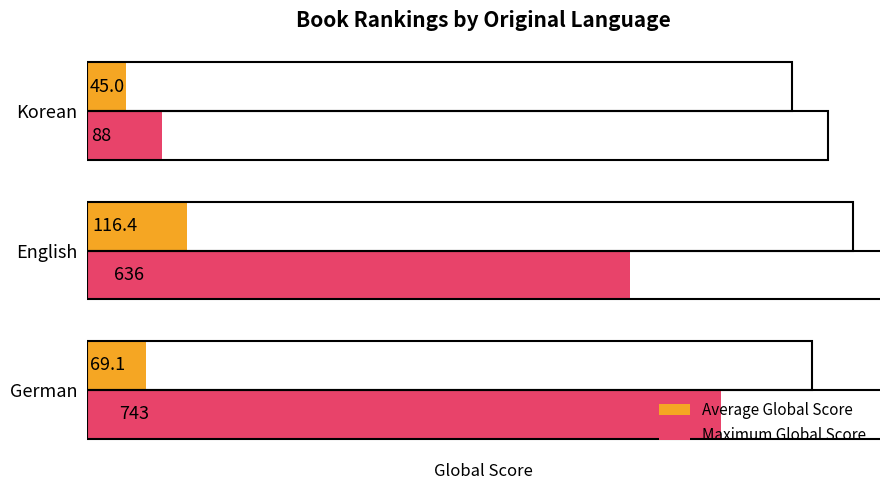

Rank the series by their maximum value, from highest to lowest.

Maximum Global Score, Average Global Score